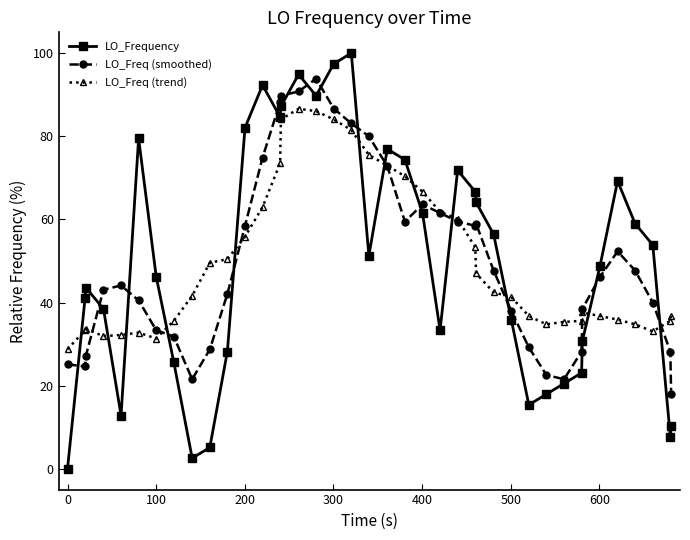

Which series has the widest spread of values?

LO_Frequency